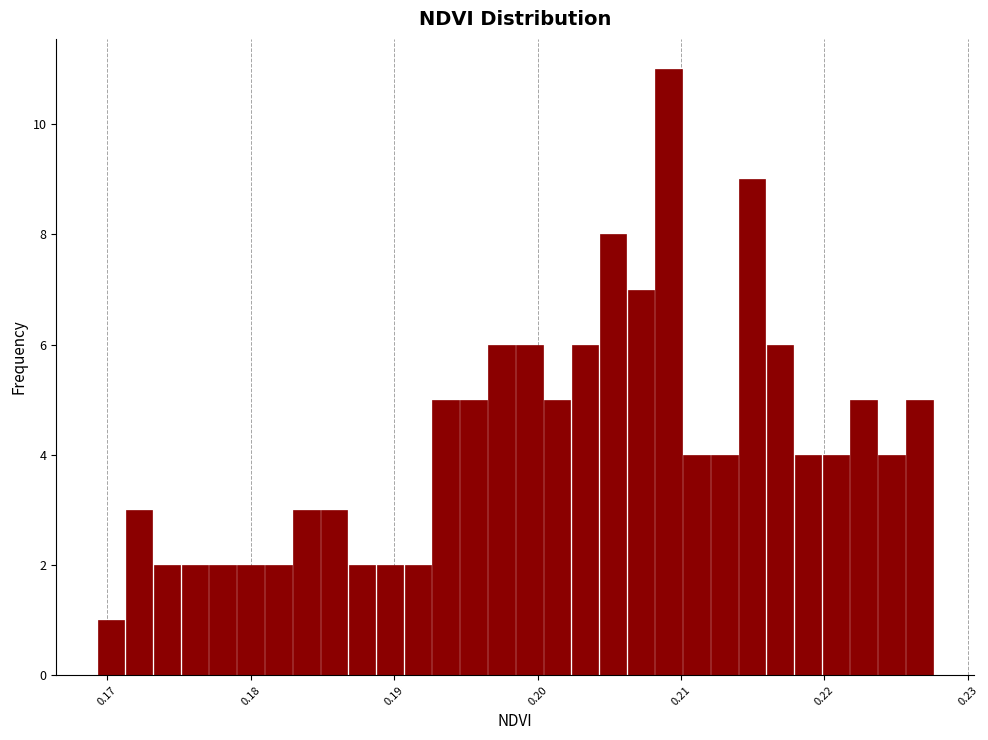

Read against the x-axis, roughly where is the centre of the tallest bar?

0.209